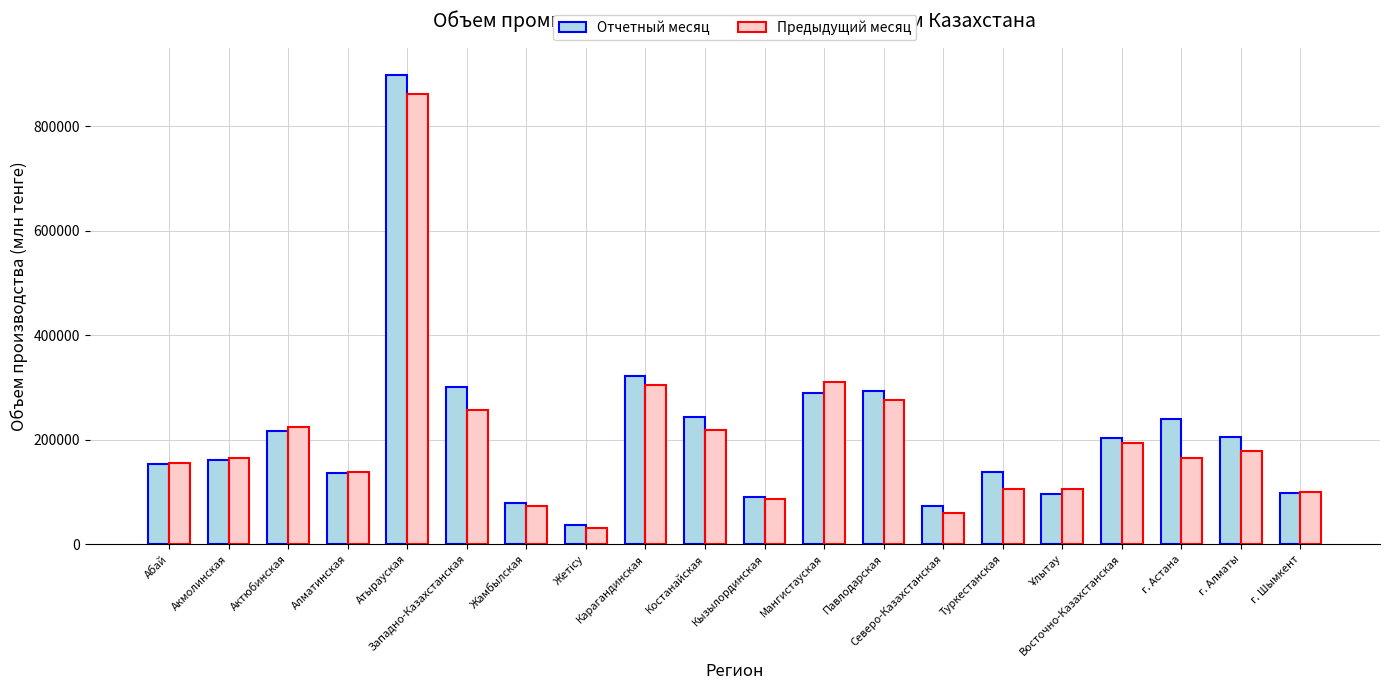

How many data points in Отчетный месяц are less than 203402?

10